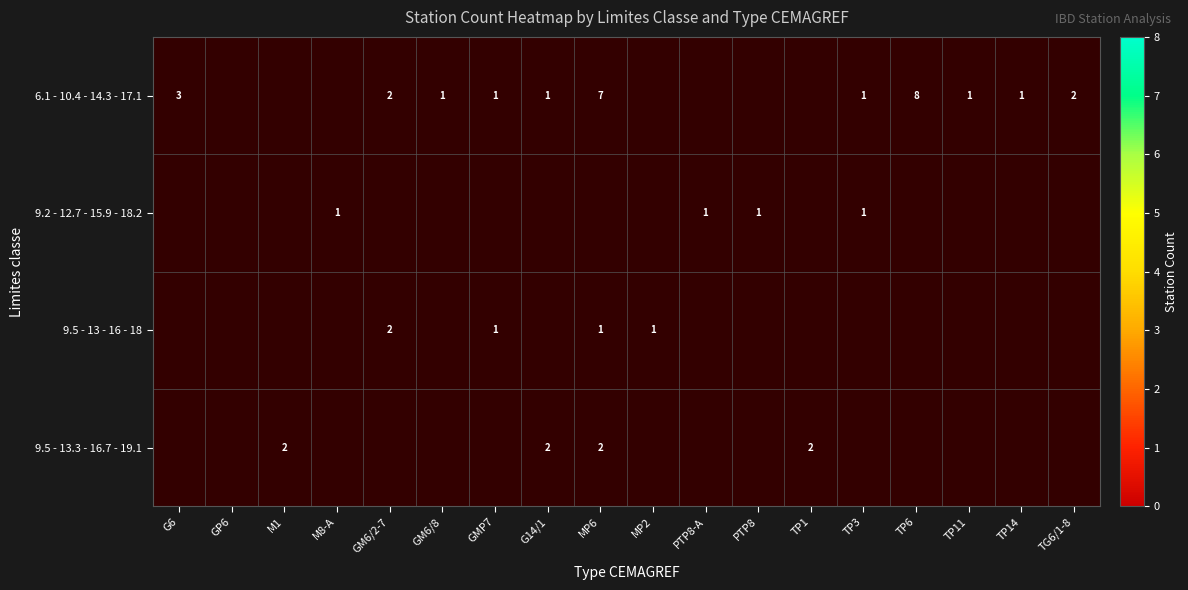

Which has a higher value, M8-A or TP3?

TP3